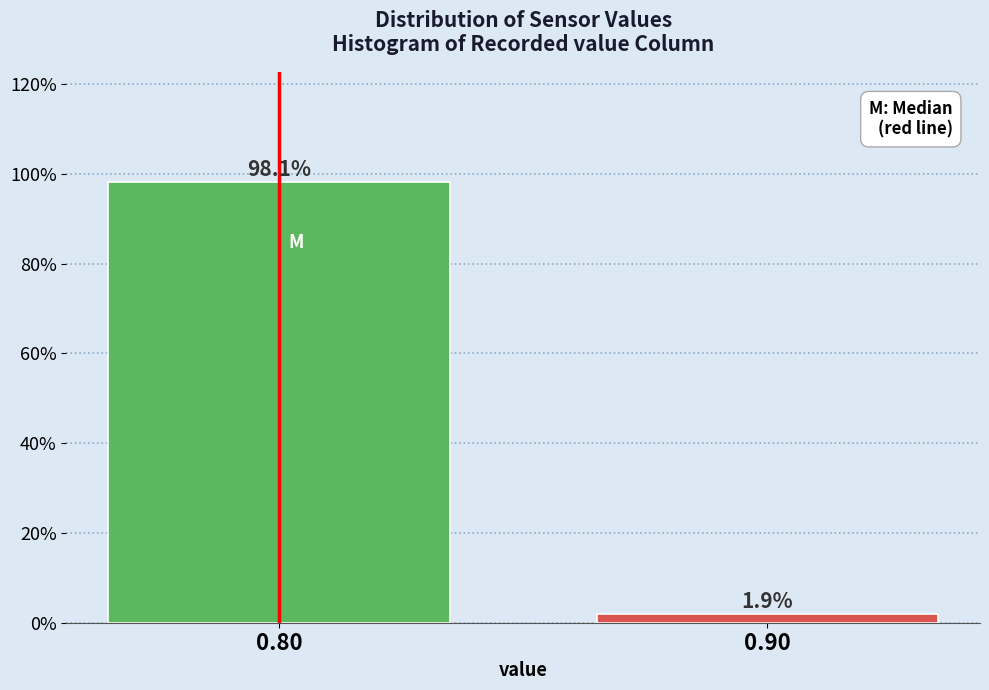

Reading left to right, extract all data points from this chart.

0.80=98.1	0.90=1.9